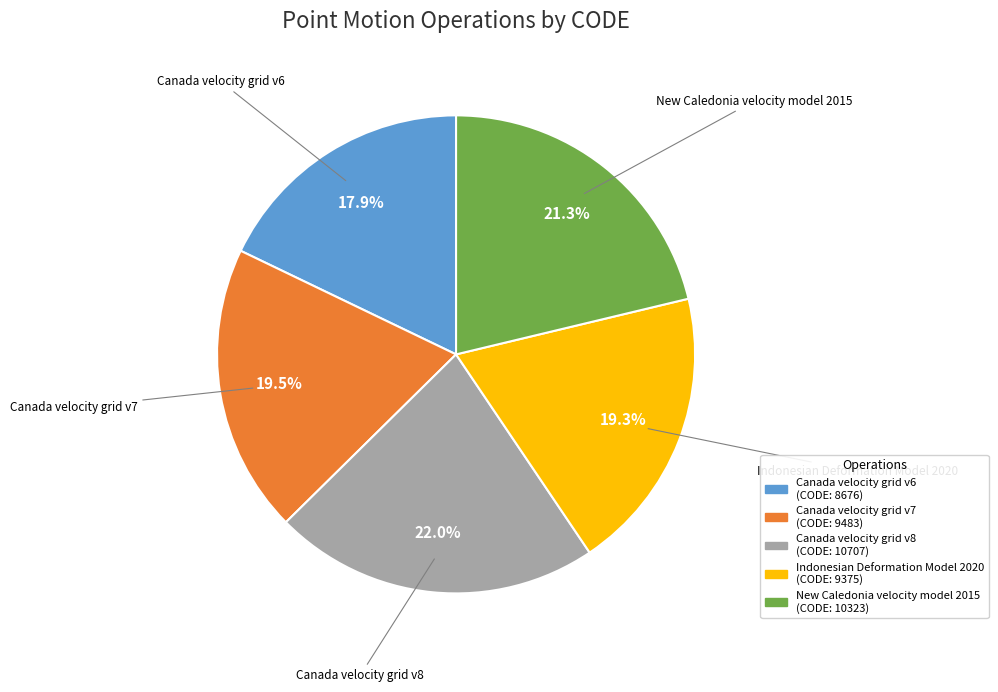

What is the smallest slice in the pie chart?

Canada velocity grid v6